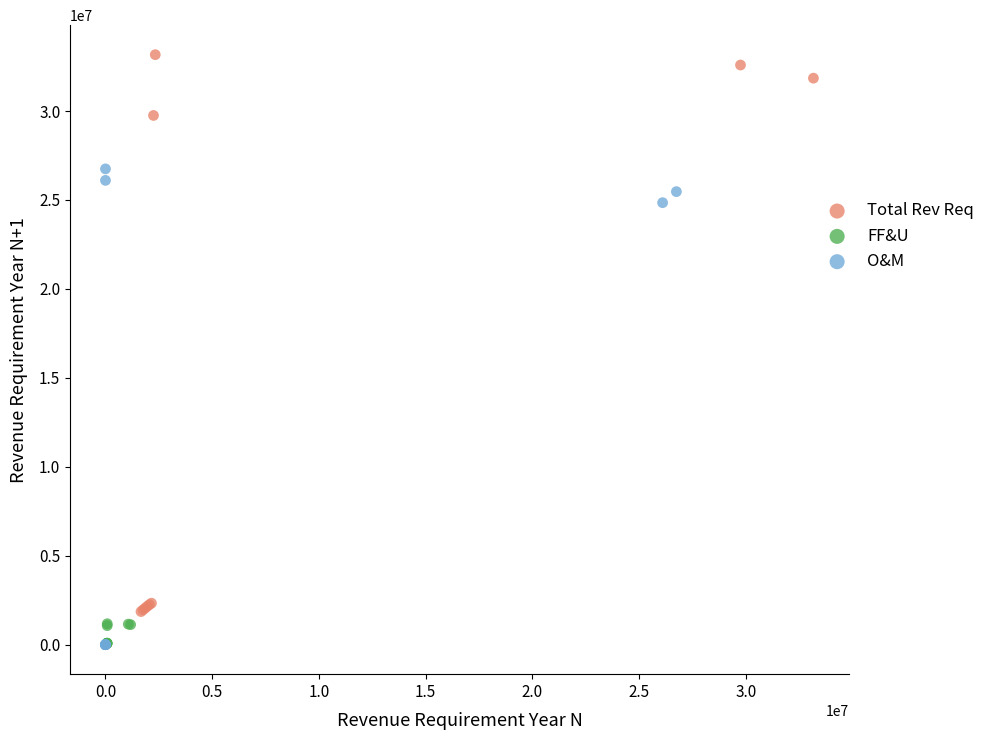

Which series reaches the maximum Y coordinate?

Total Rev Req